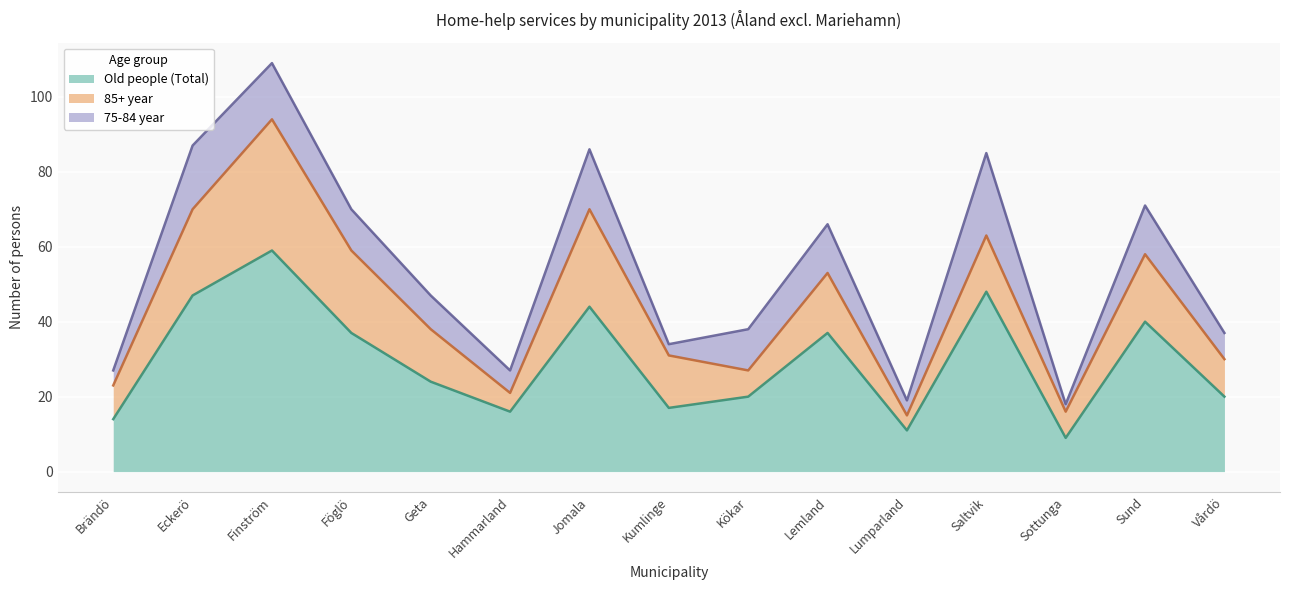

At how many categories does at least one series exceed 33?

7